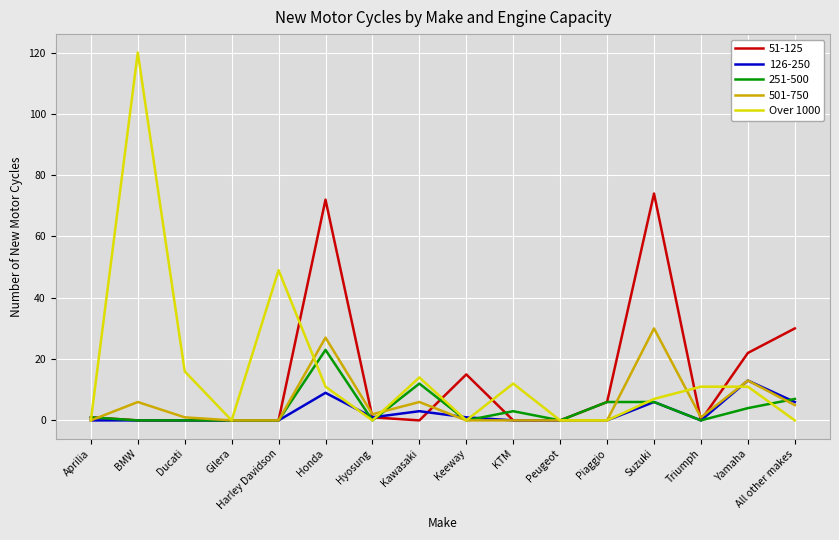

Where is Over 1000 nearest to the value 60?

Harley Davidson